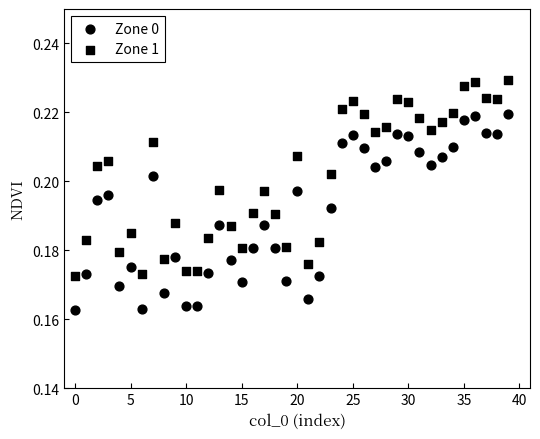

How many data points are displayed?

80